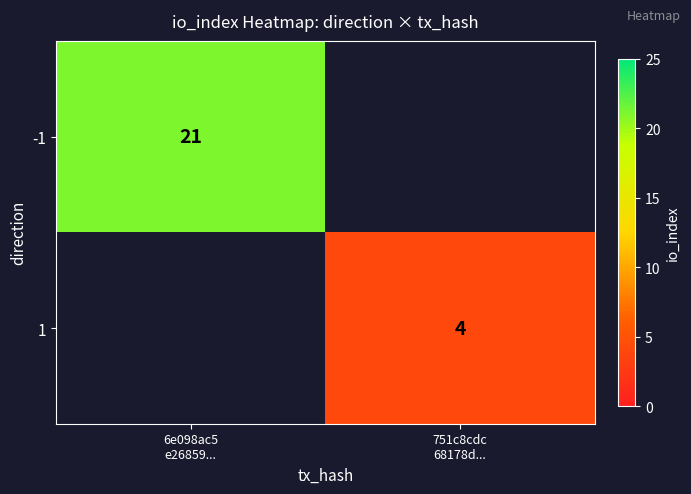

Is the value of -1 at 6e098ac5 e26859... greater than the value of 1 at 6e098ac5 e26859...?

No